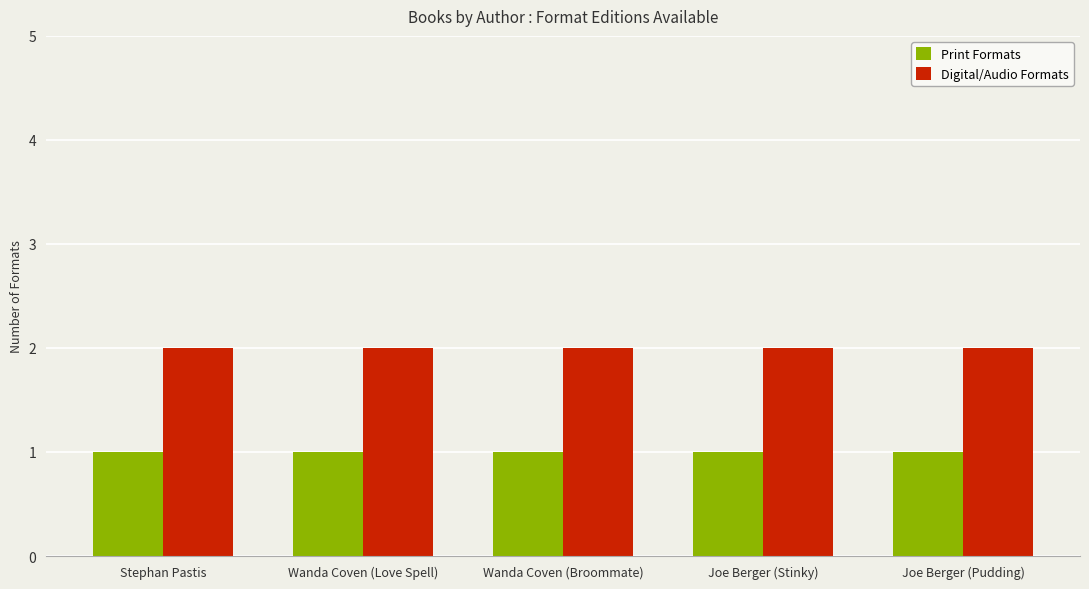

Rank the series by their maximum value, from highest to lowest.

Digital/Audio Formats, Print Formats